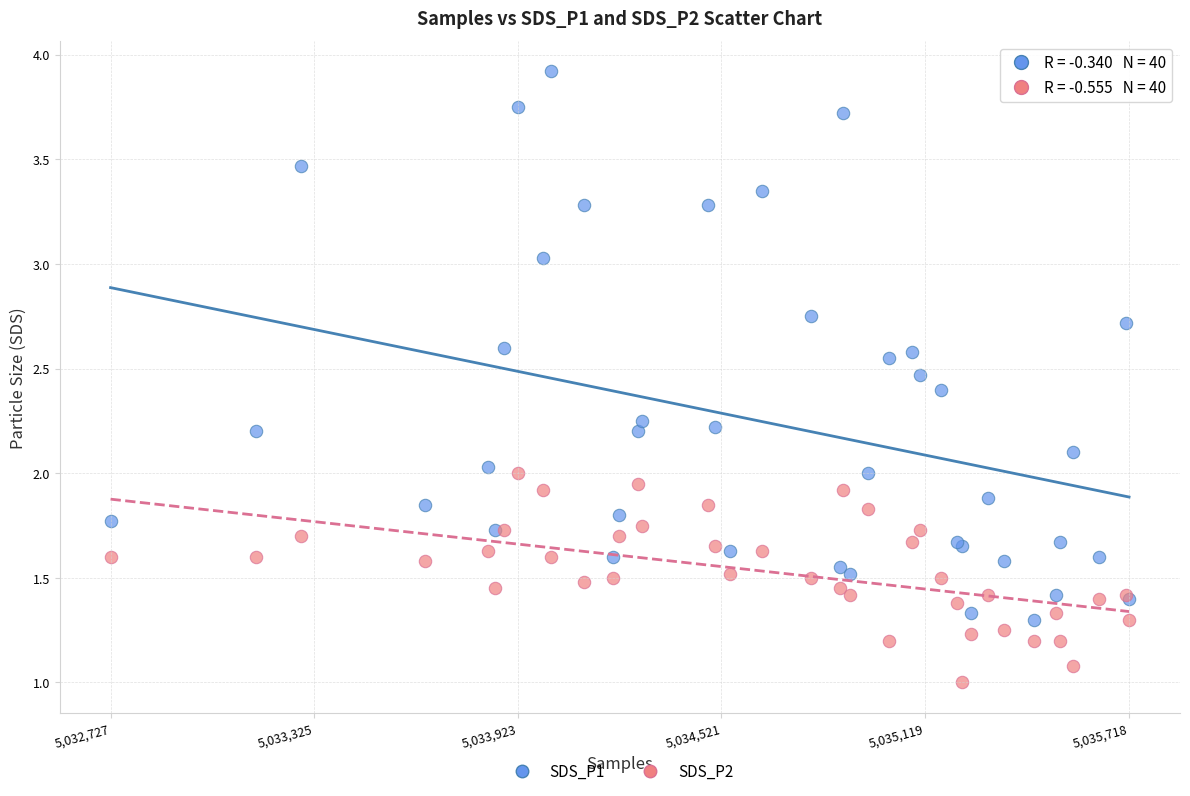

What is the X range (max minus min) for the scatter plot?

2991.0